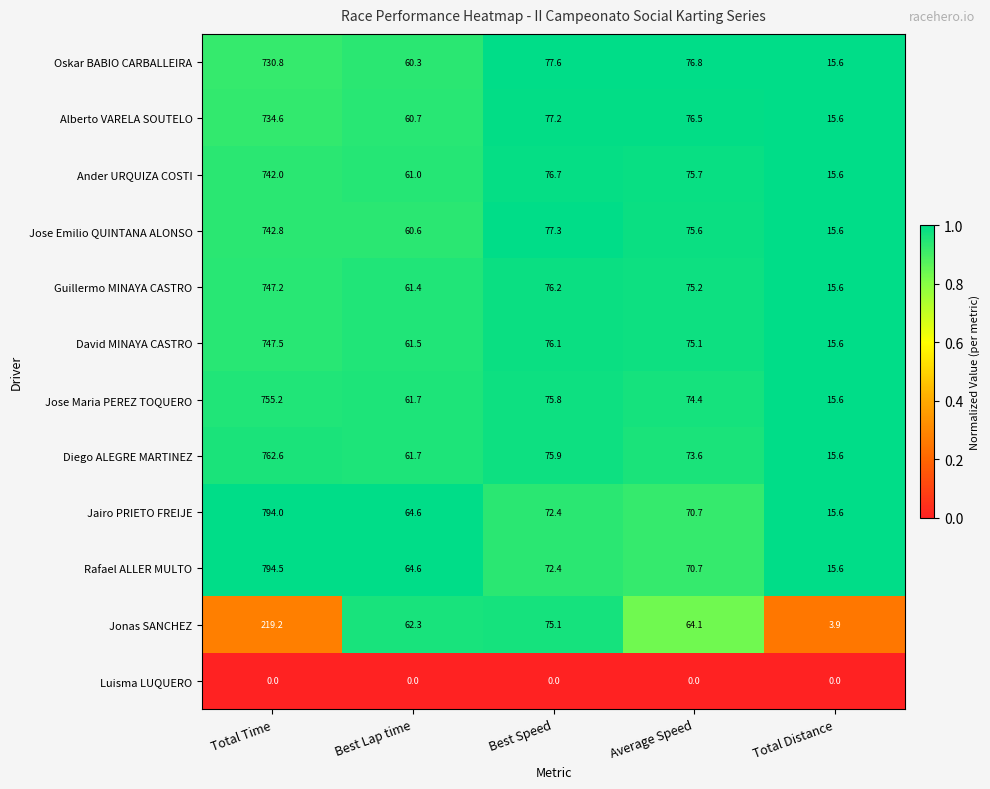

The Diego ALEGRE MARTINEZ series shows 8.6 at Total Distance. True or false?

False